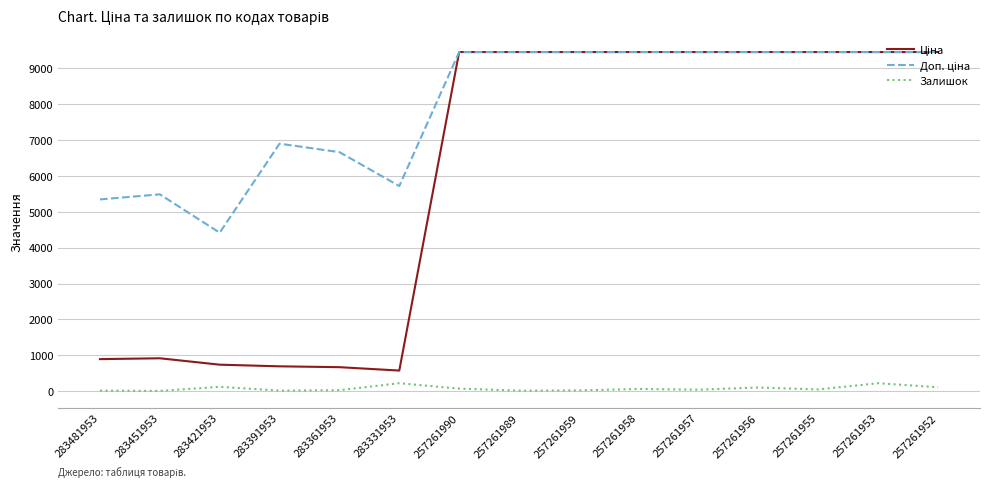

Does the chart have visible grid lines?

Yes